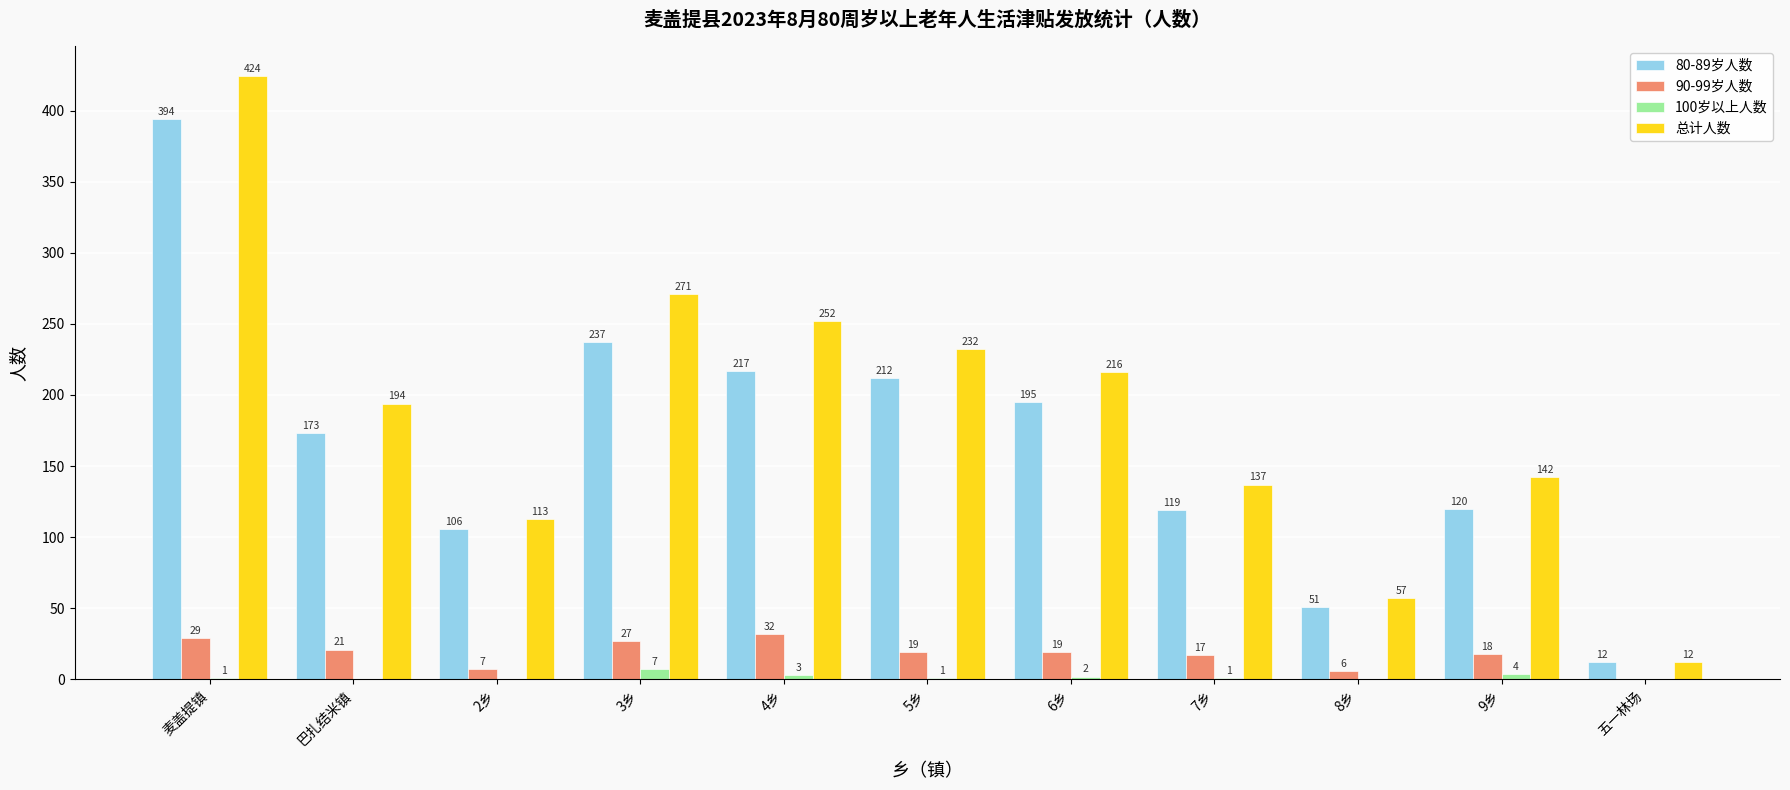

Which series has the largest total across all categories?

总计人数